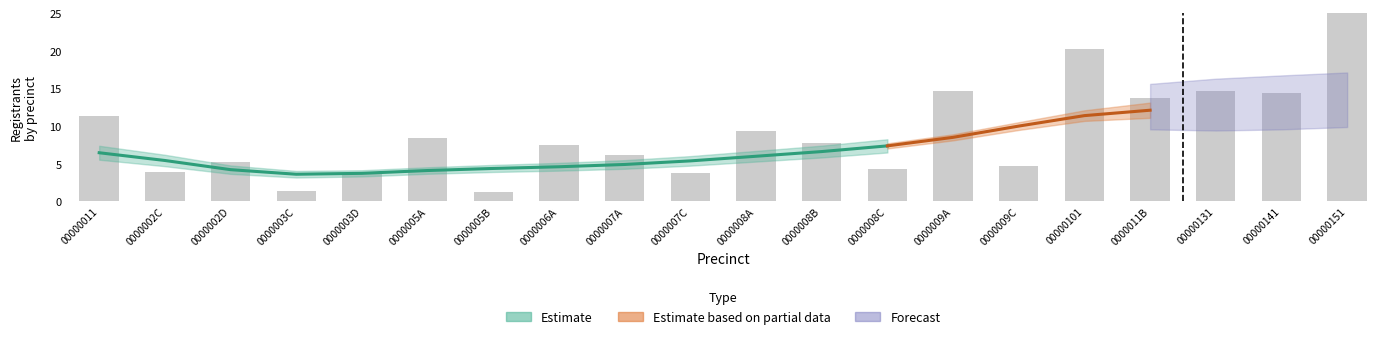

Reading right to left, extract all data points from this chart.

00000151=25.0	00000141=14.4	00000131=14.7	0000011B=13.7	00000101=20.3	0000009C=4.7	0000009A=14.7	0000008C=4.3	0000008B=7.8	0000008A=9.4	0000007C=3.8	0000007A=6.1	0000006A=7.5	0000005B=1.3	0000005A=8.4	0000003D=3.6	0000003C=1.4	0000002D=5.3	0000002C=3.9	00000011=11.3